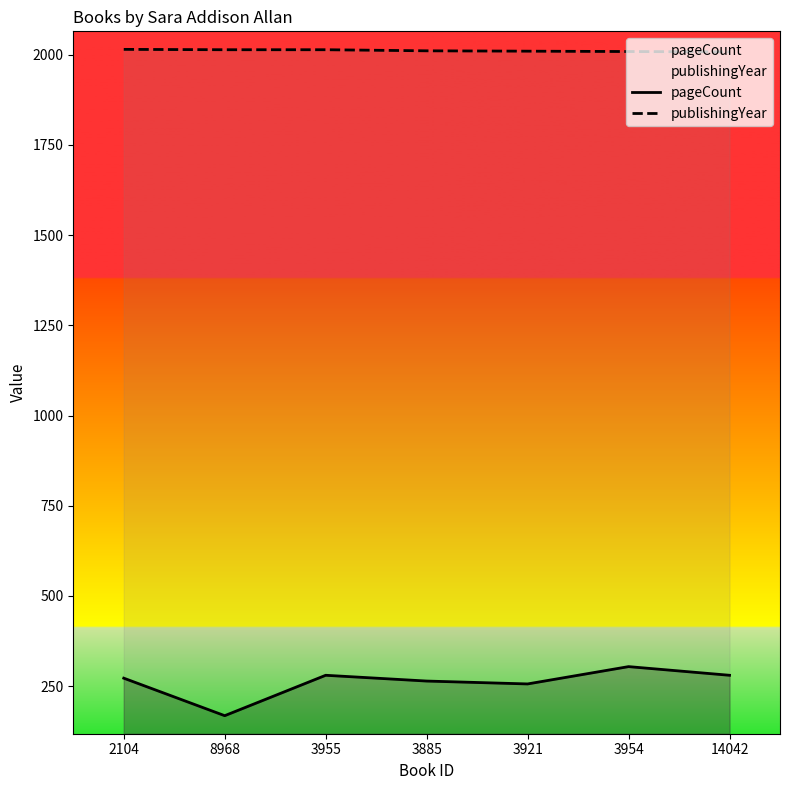

What is the spread (max minus min) of values at 3885?

1747